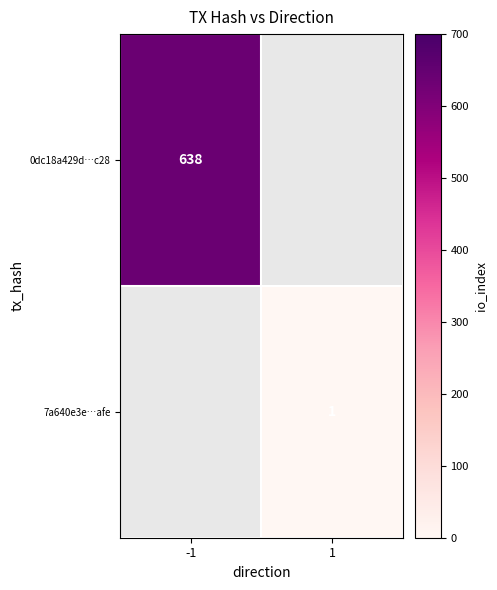

Is it true that 7a640e3e…afe equals 0.6 at 1?

False